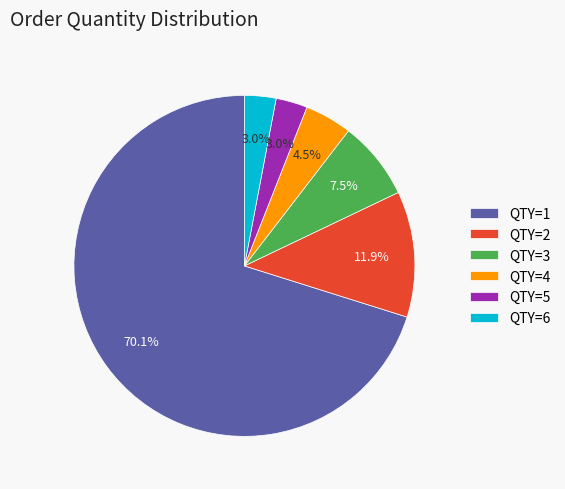

True or false: QTY=3 accounts for 16% of the total.

False